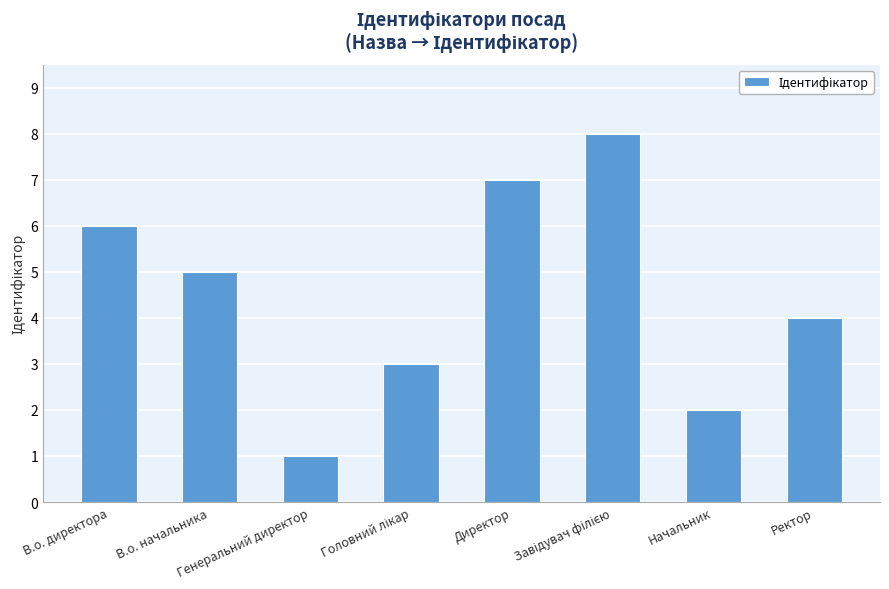

What is the difference between the second highest and second lowest values?

5